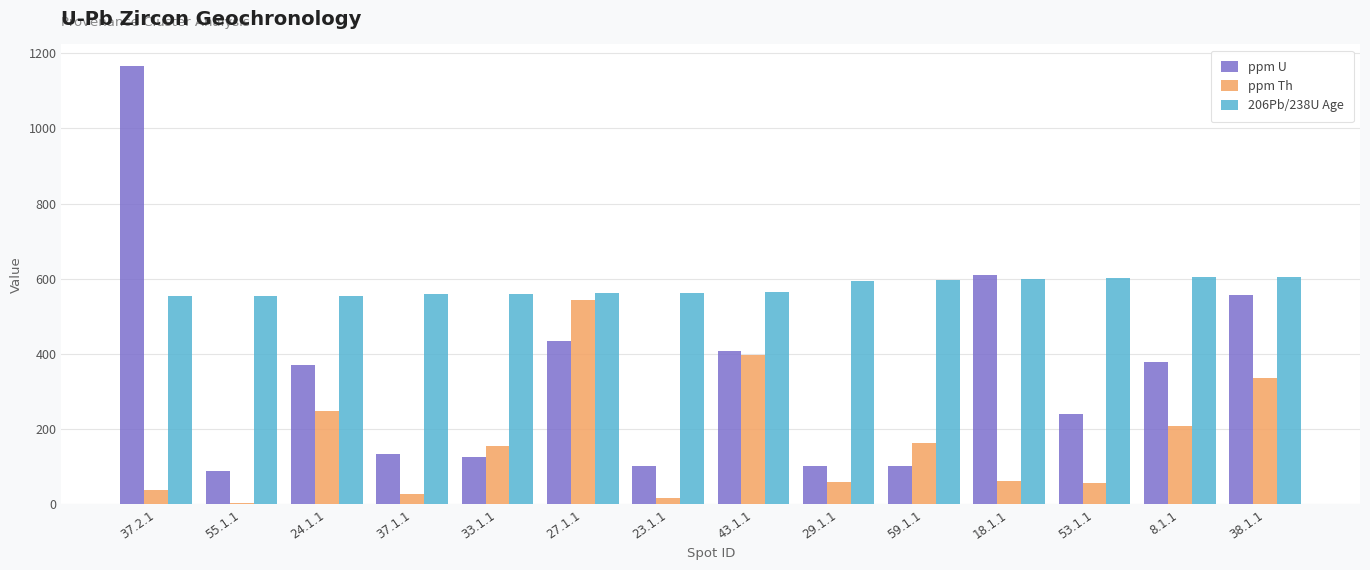

Which series has the largest range (max minus min)?

ppm U